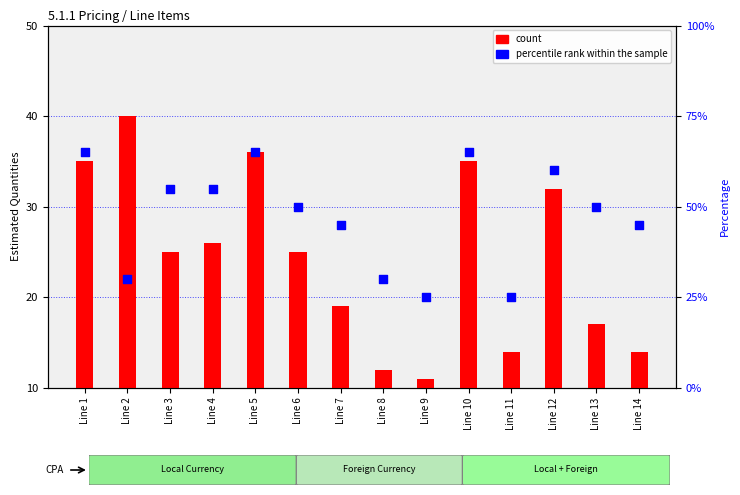

Which series has the largest Y range (max minus min)?

percentile rank within the sample